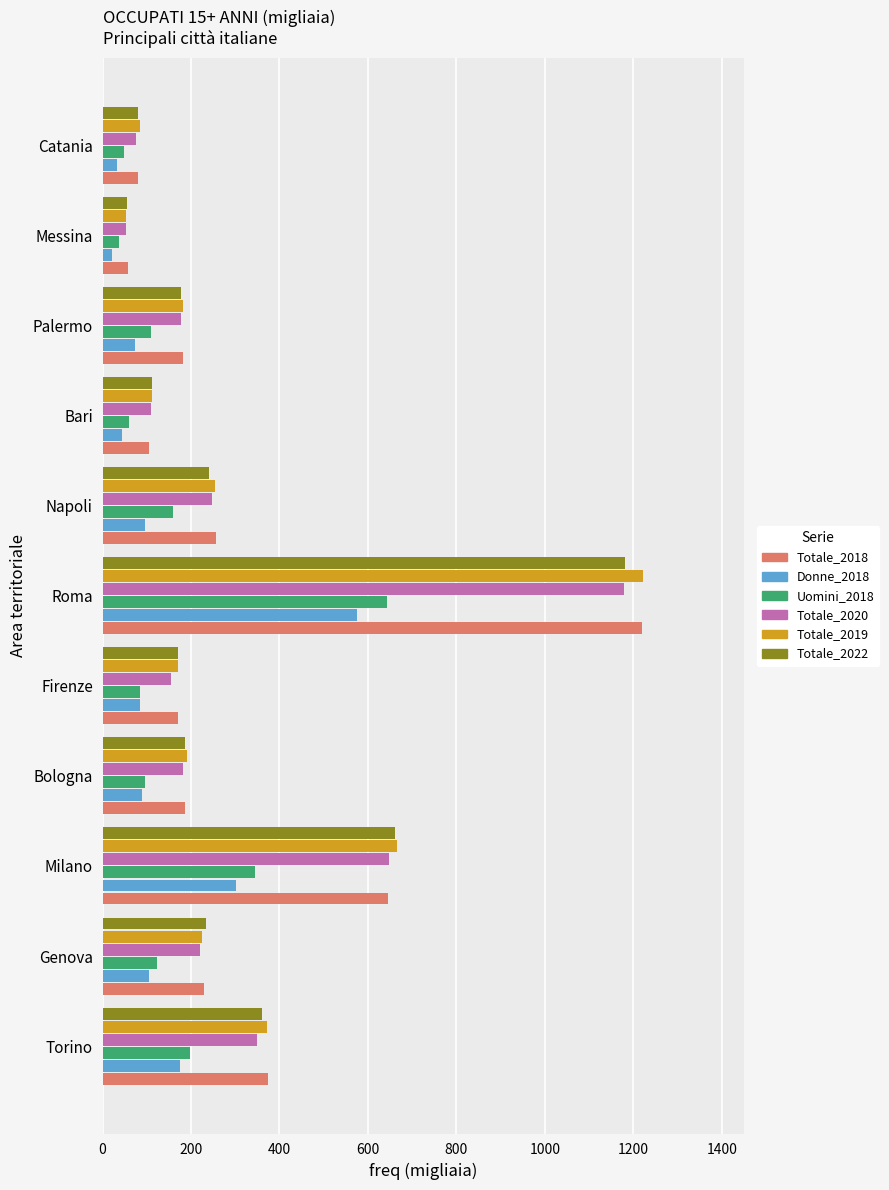

At which category does the chart reach its peak across all series?

Roma